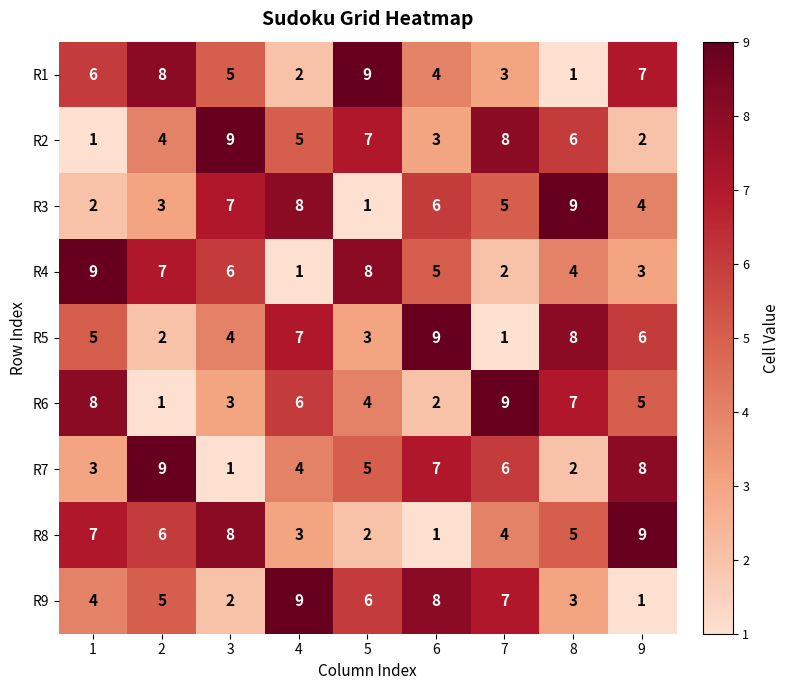

How many R1 values are between 3 and 7?

5